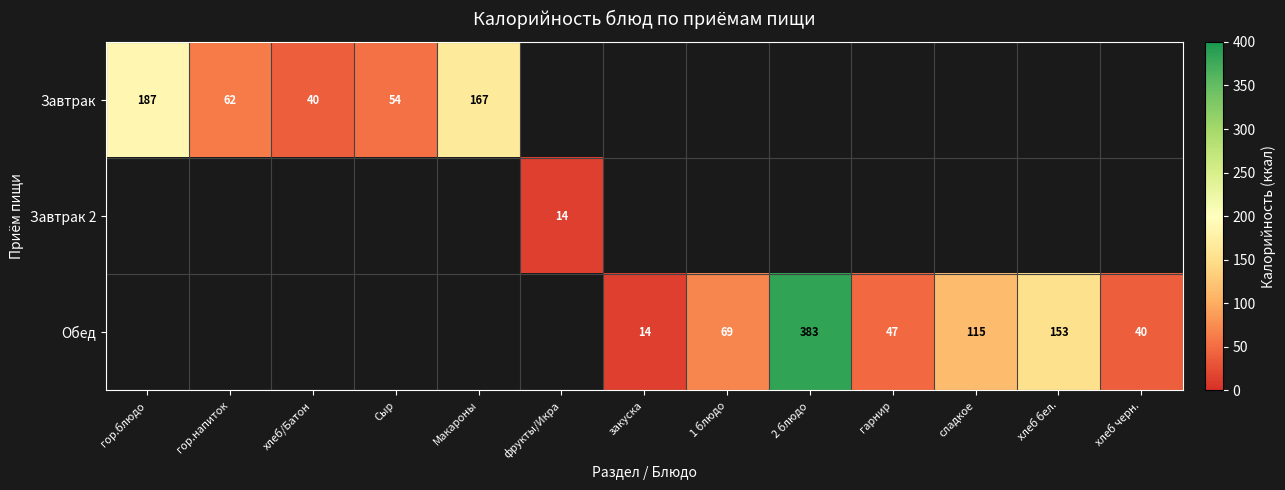

Is the value of Обед at хлеб черн. greater than the value of Завтрак at гор.блюдо?

No